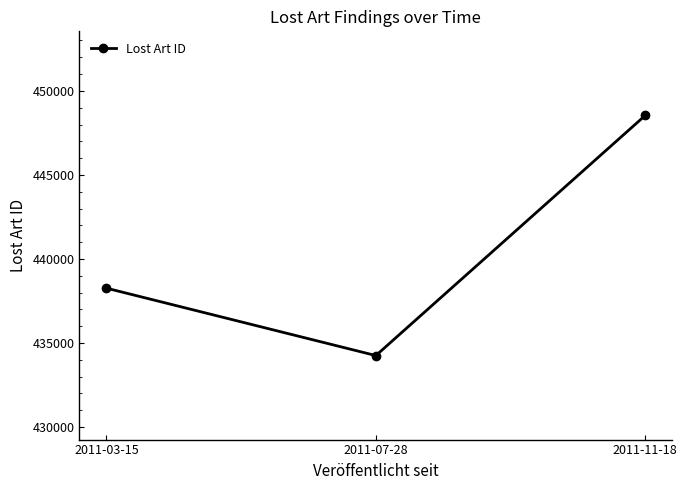

What is the minimum value shown in the chart?

434251